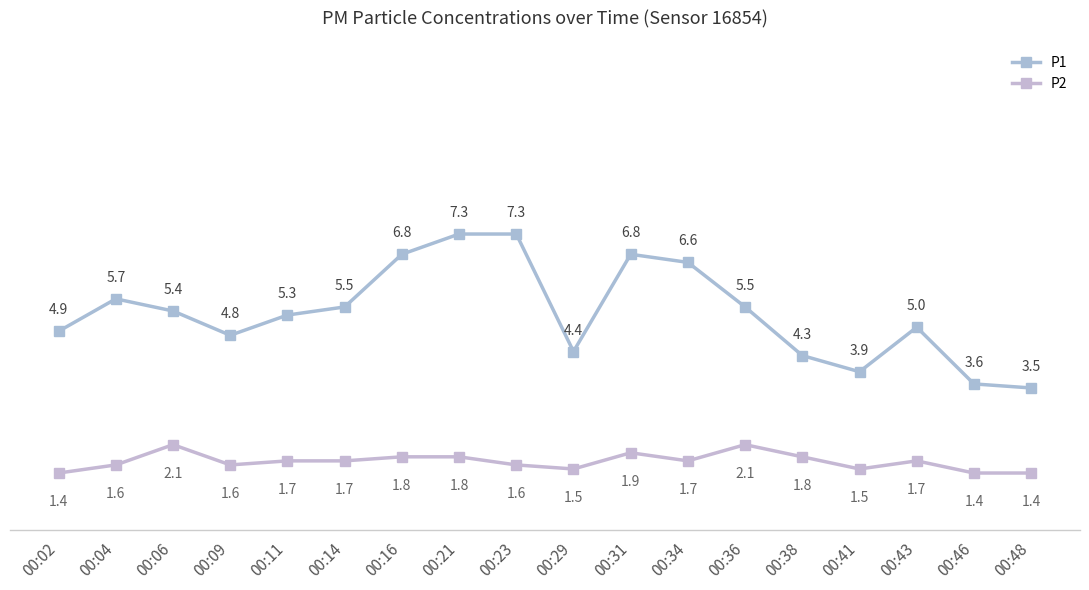

Which series has the largest total across all categories?

P1